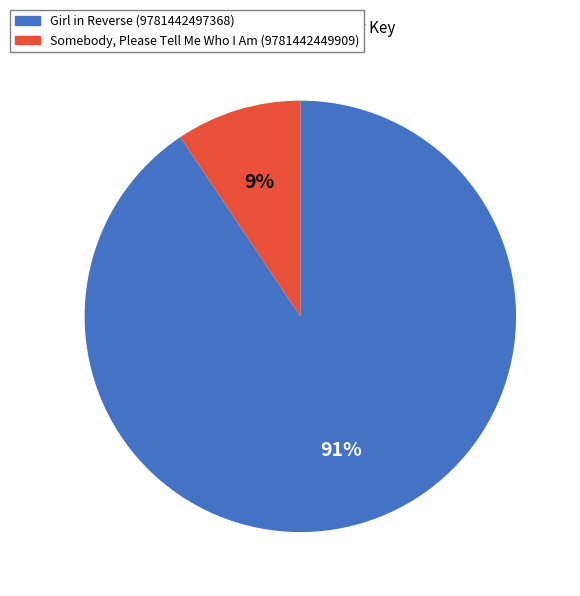

To the nearest percent, what is the combined percentage of Girl in Reverse (9781442497368) and Somebody, Please Tell Me Who I Am (9781442449909)?

100%